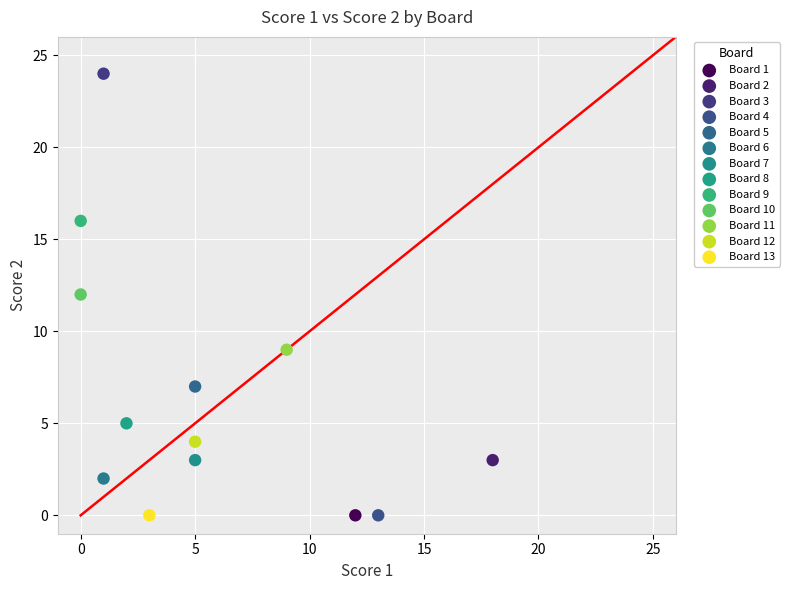

Which series reaches the maximum Y coordinate?

Board 3